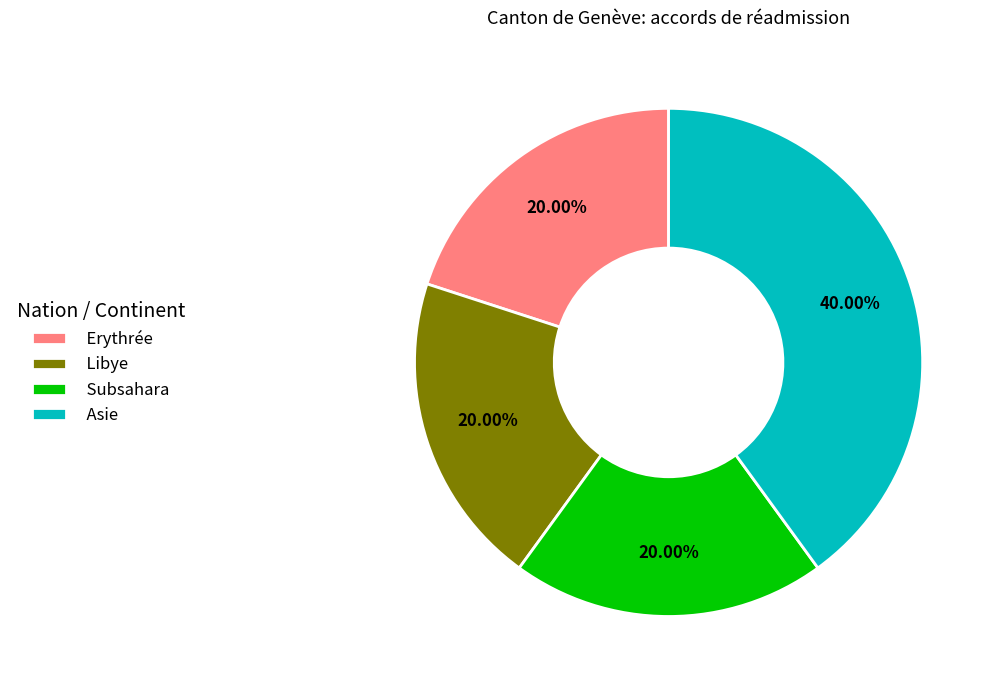

Which category has the biggest portion of the pie?

Asie